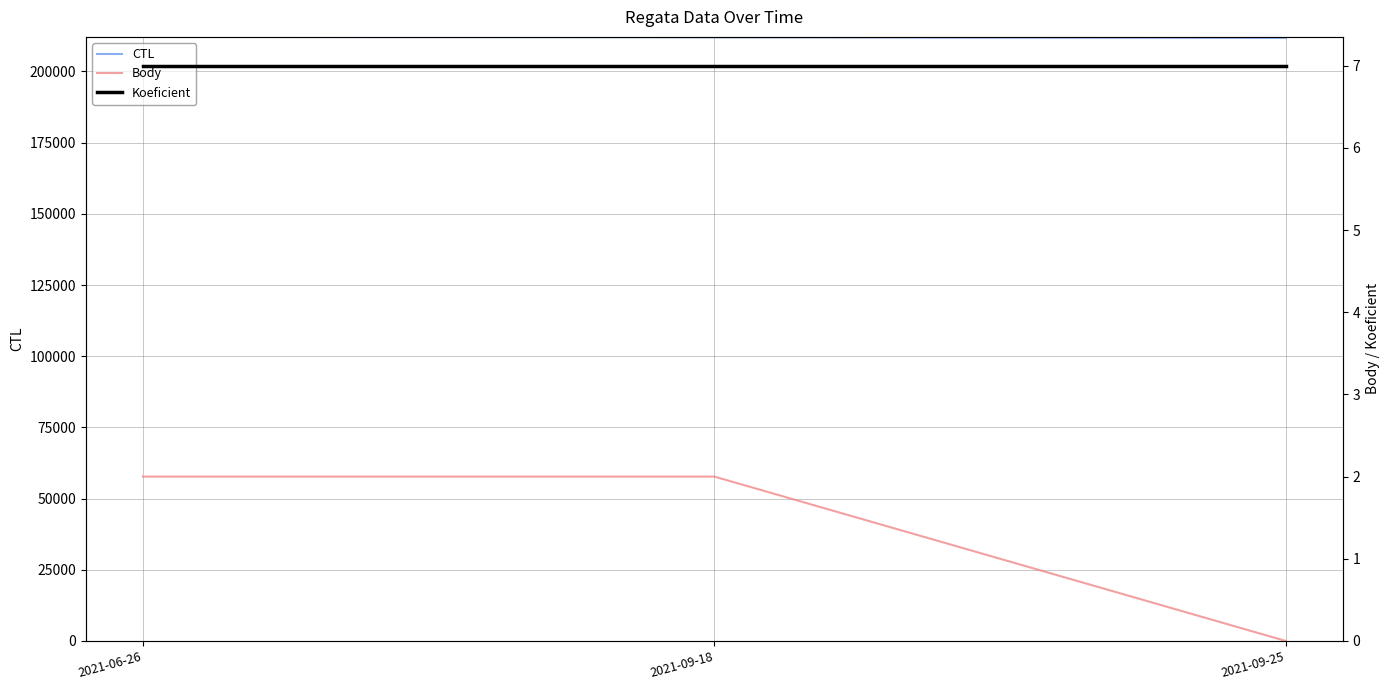

What are all the series names shown in the legend?

CTL, Body, Koeficient